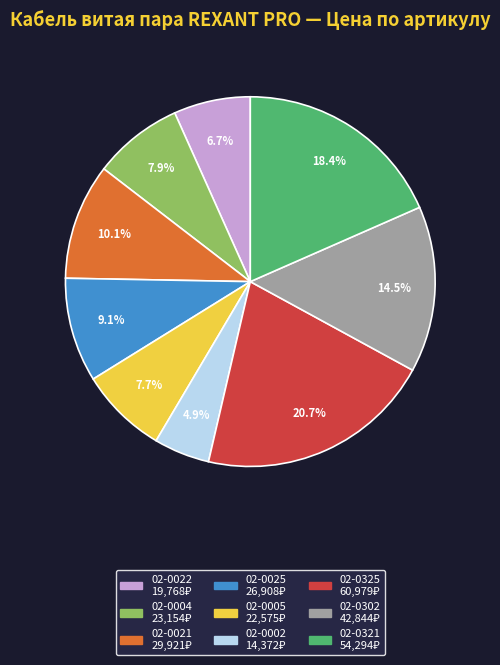

Count the number of slices in the pie.

9